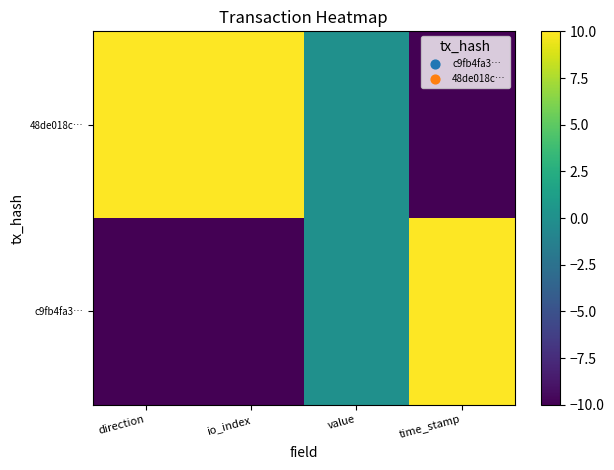

At value, list the series in order from smallest to largest.

c9fb4fa3…, 48de018c…